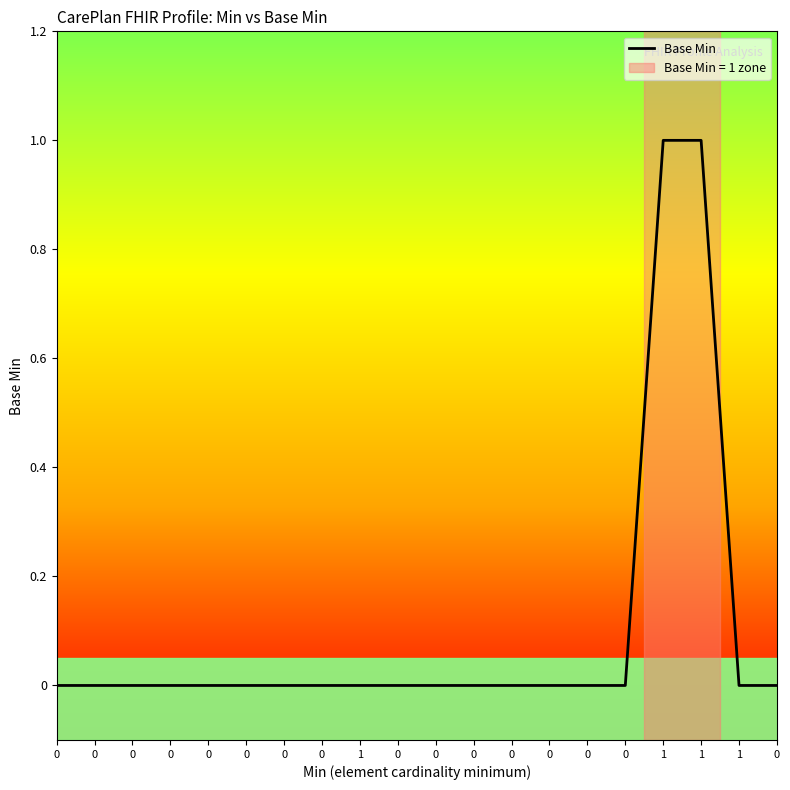

How many lines are shown in the chart?

1